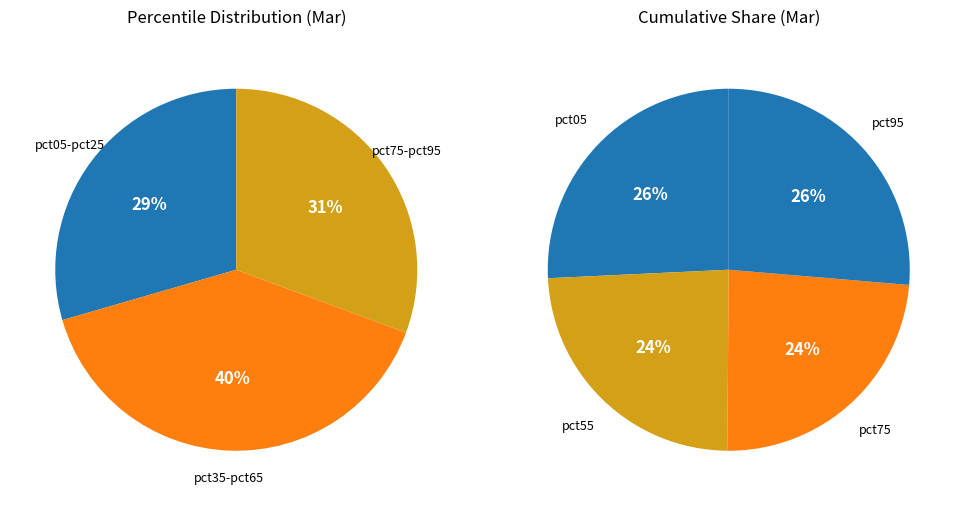

Does pct15 represent more than half of the total?

No